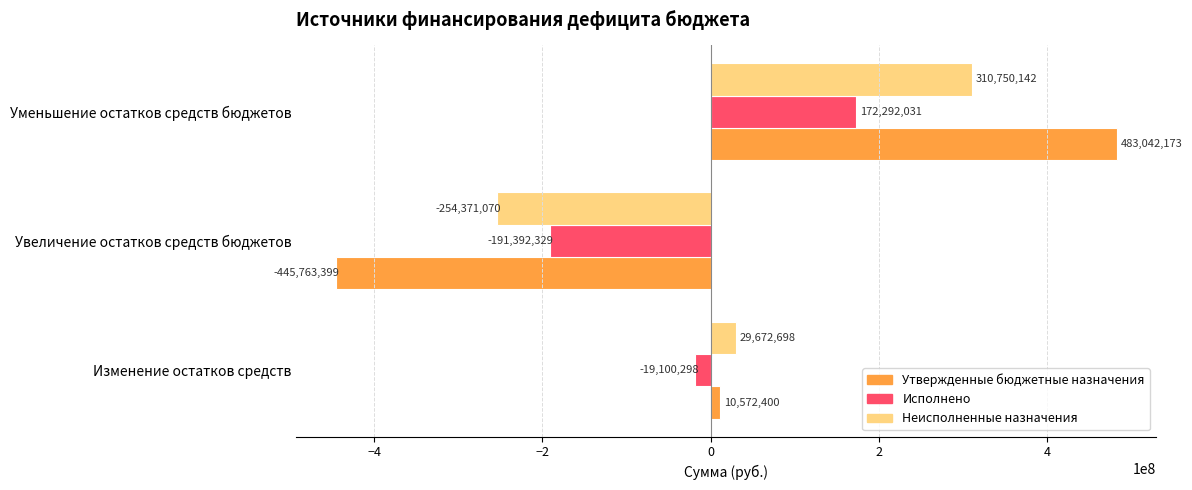

How many values in Исполнено are below zero?

2